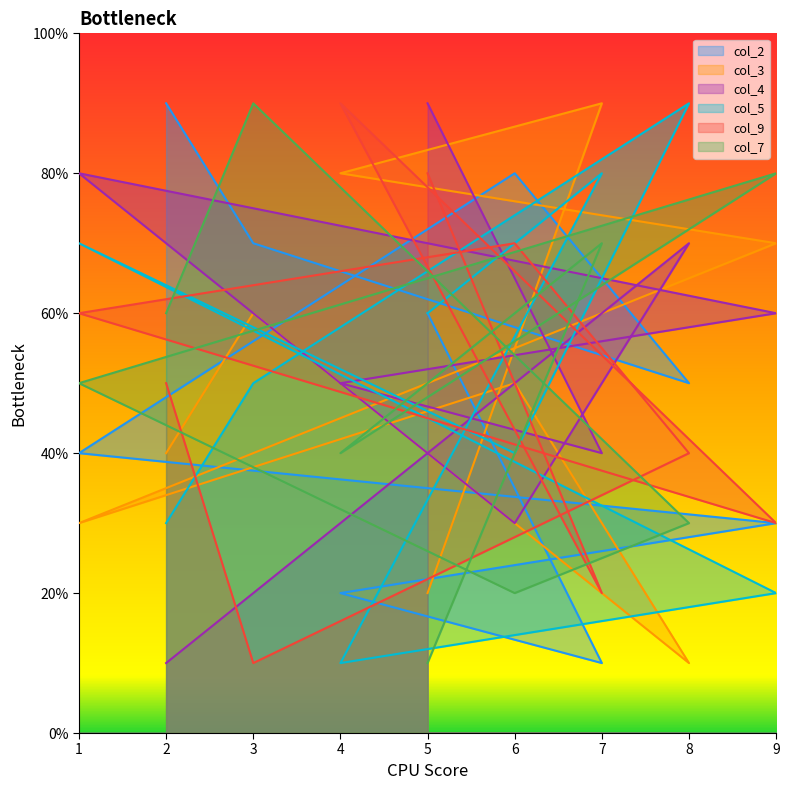

Which has a higher value, 3 or 2?

2